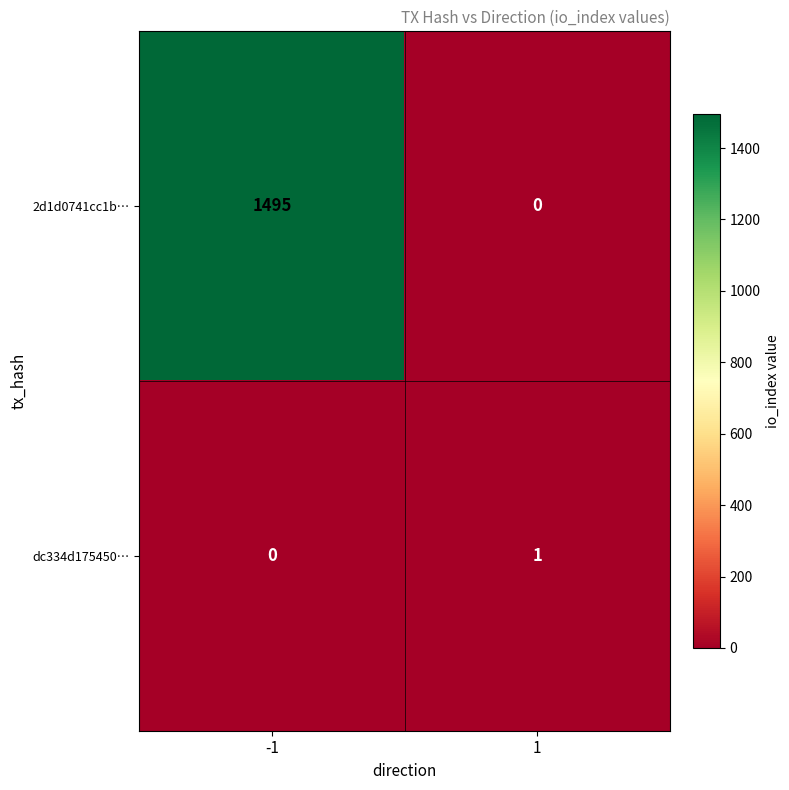

At how many categories does at least one series exceed 357?

1